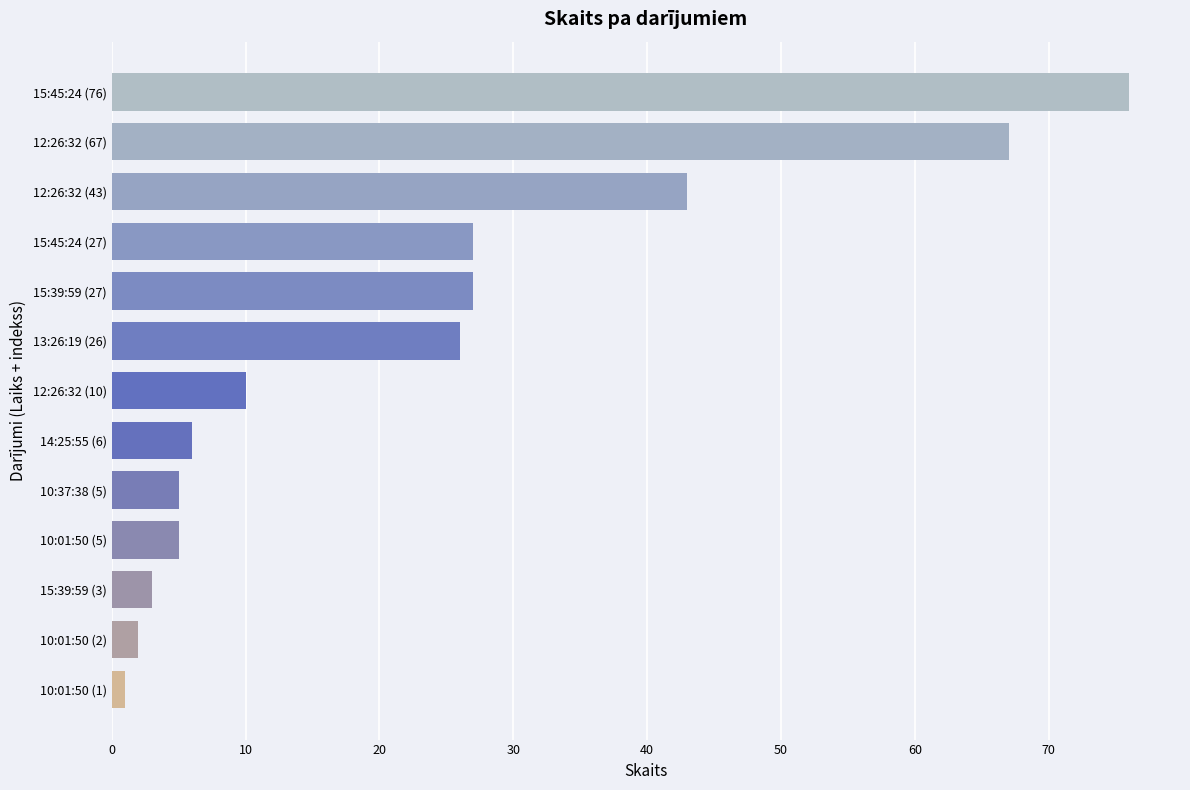

True or false: the data shows 3 at 14:25:55 (6).

False